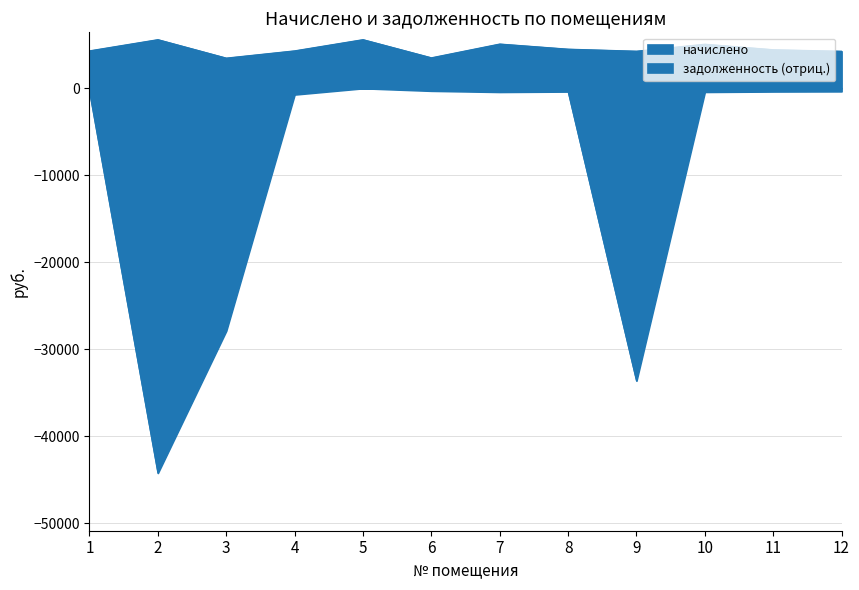

True or false: задолженность and начислено intersect in this chart.

False